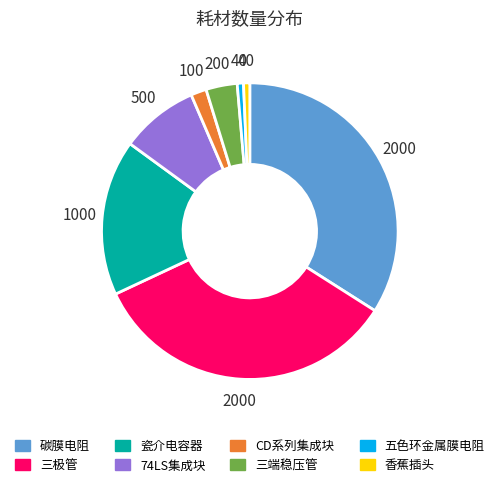

Which has a higher value, 香蕉插头 or 74LS集成块?

74LS集成块